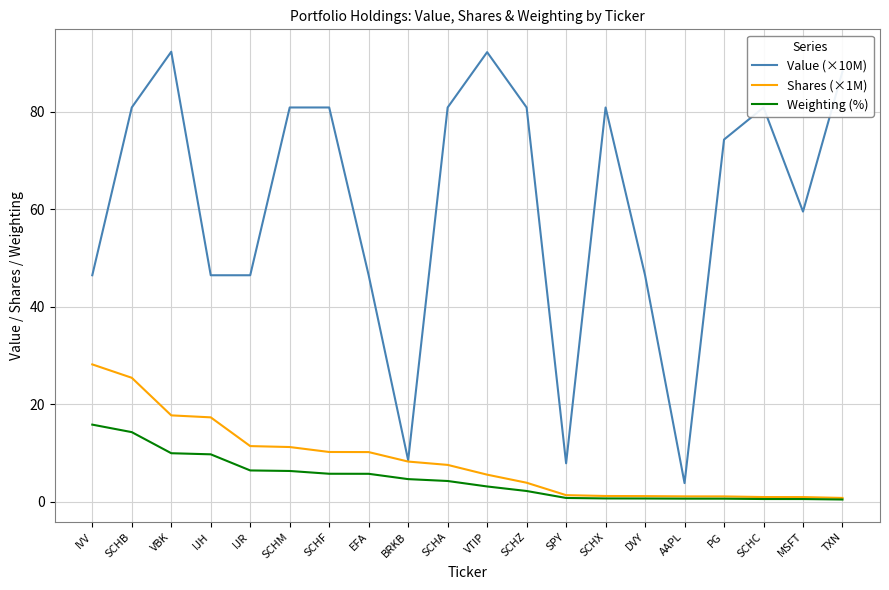

Which series changed the most between SCHC and MSFT?

Value (×10M)